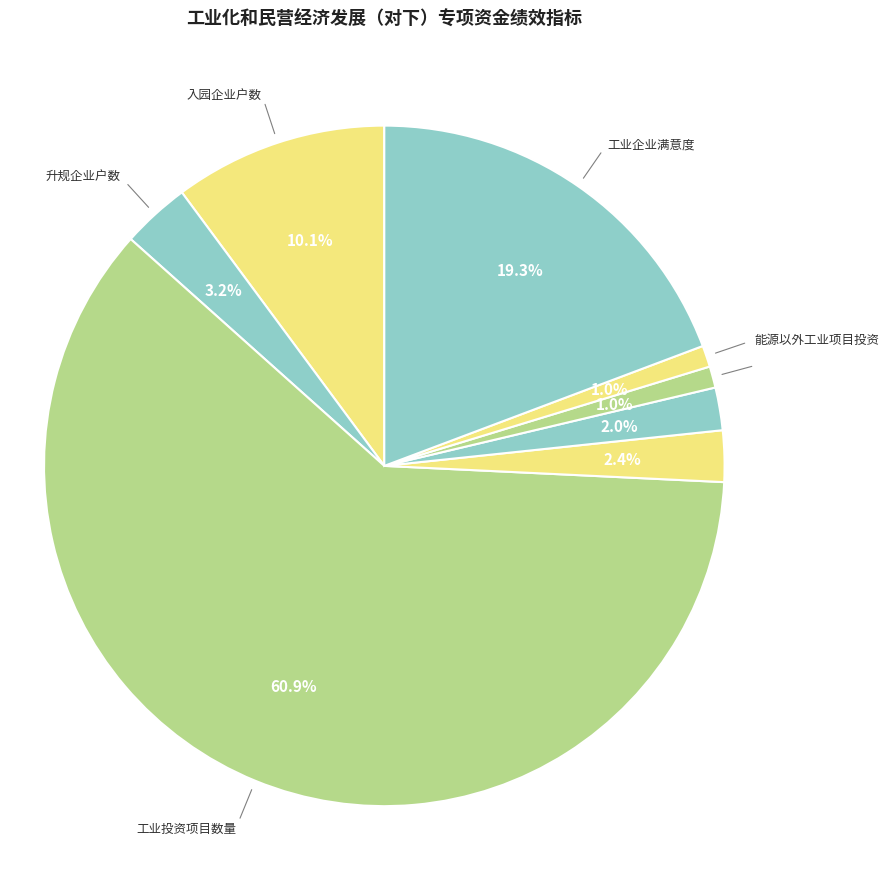

What is the largest slice in the pie chart?

工业投资项目数量